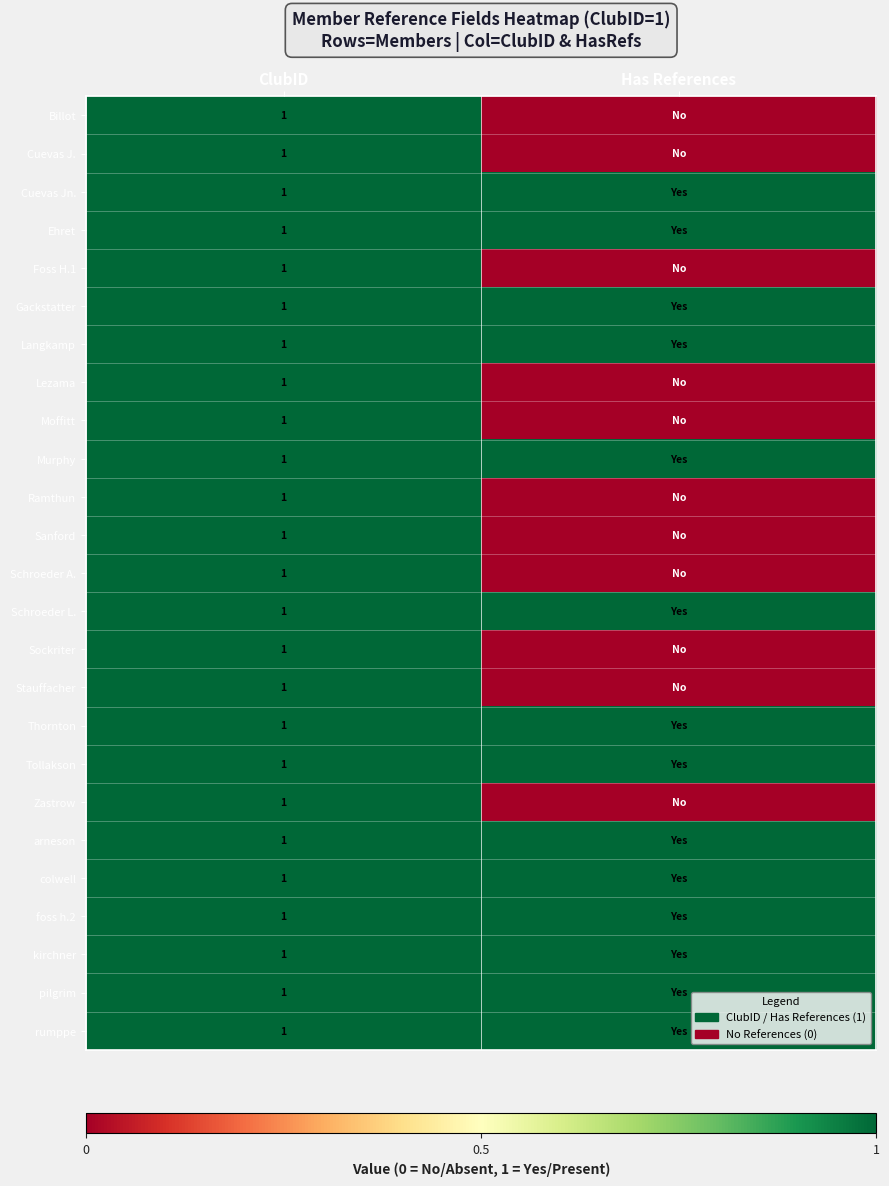

The Langkamp series shows 1 at ClubID. True or false?

True